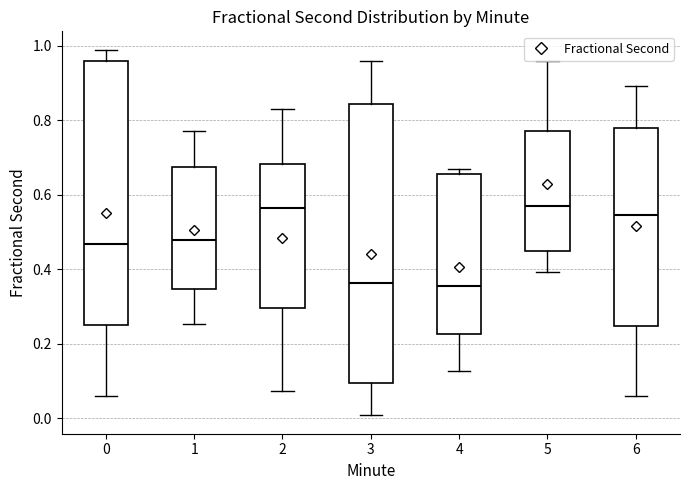

Comparing the boxes themselves (not the whiskers), which one is the tallest?

3